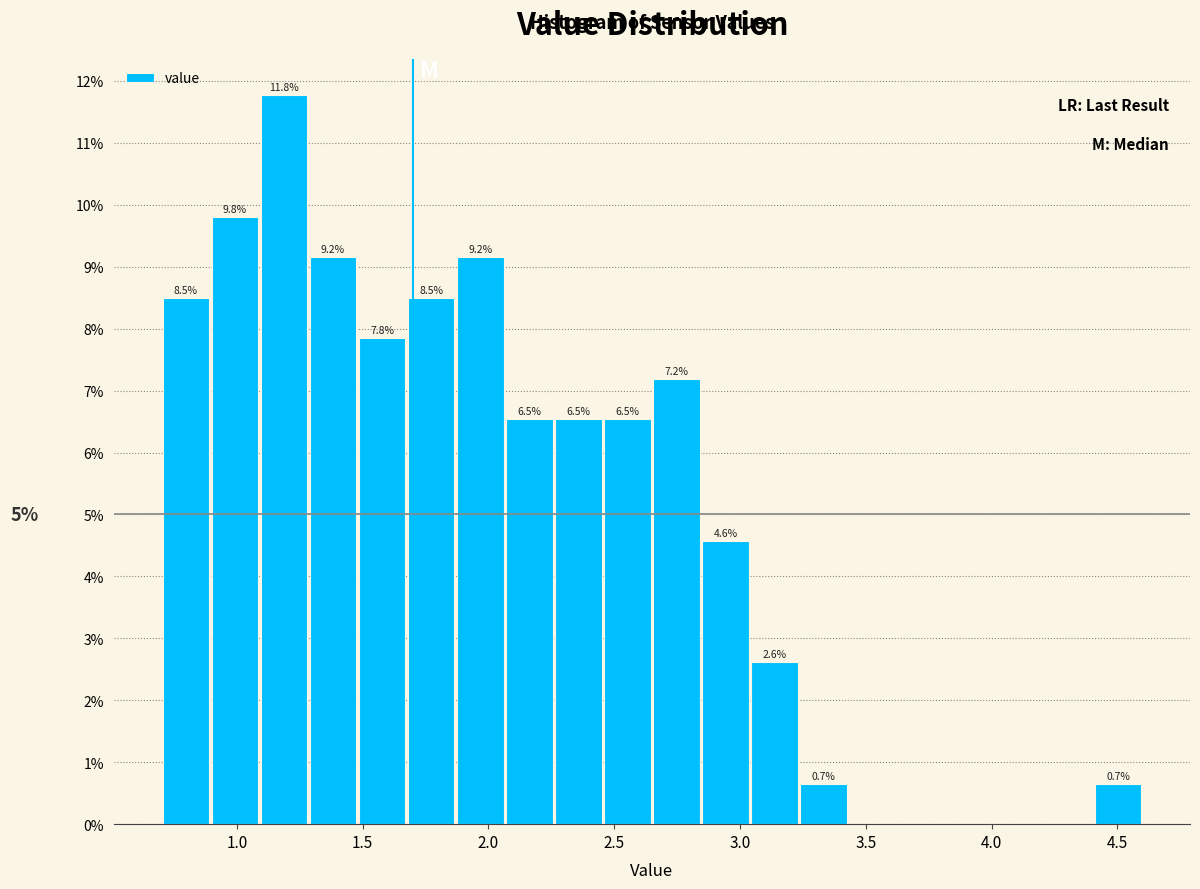

Read against the x-axis, roughly where is the centre of the tallest bar?

1.20